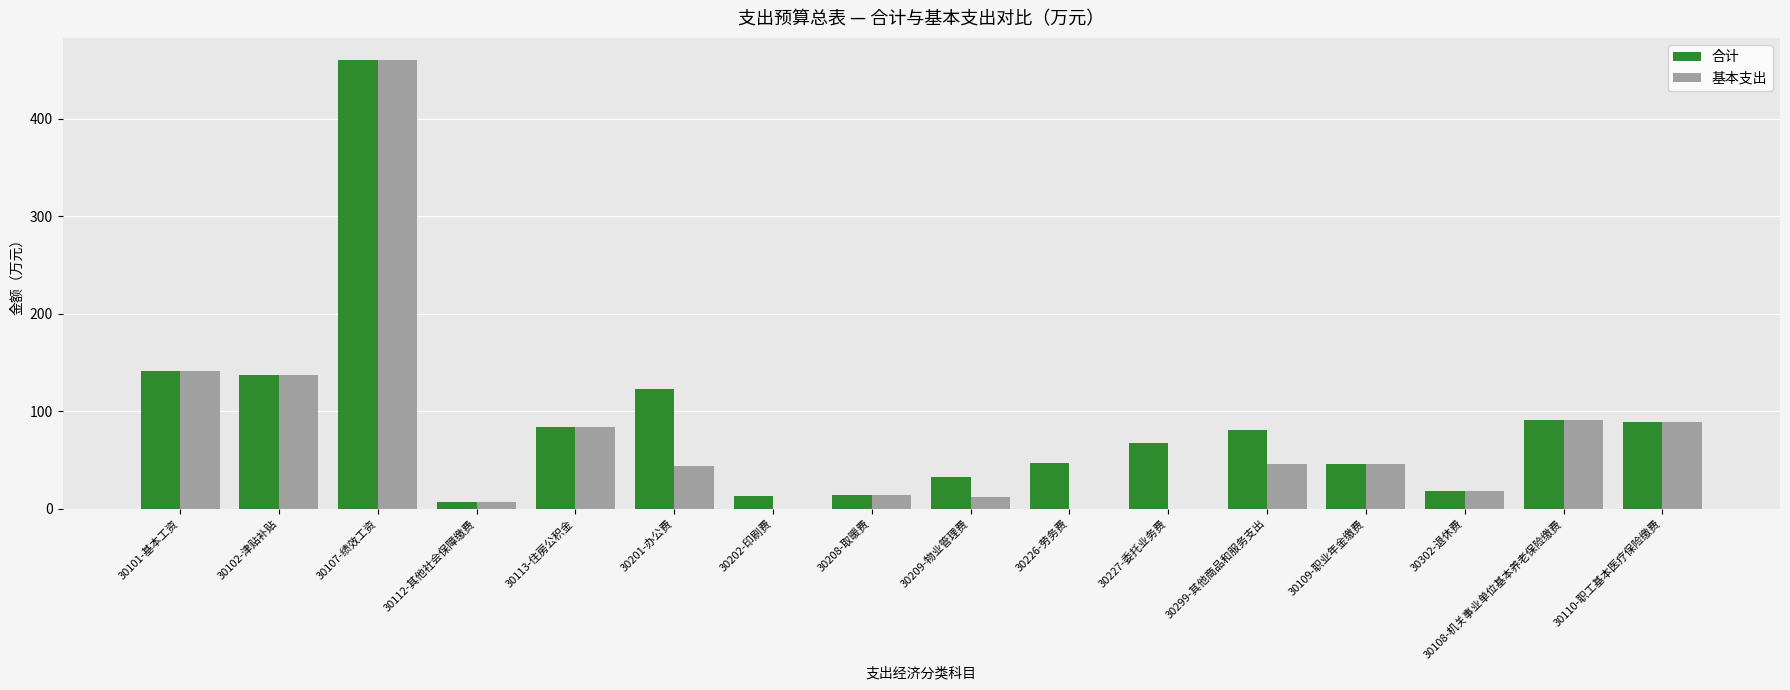

What is the total value across all series at 30107-绩效工资?

919.9